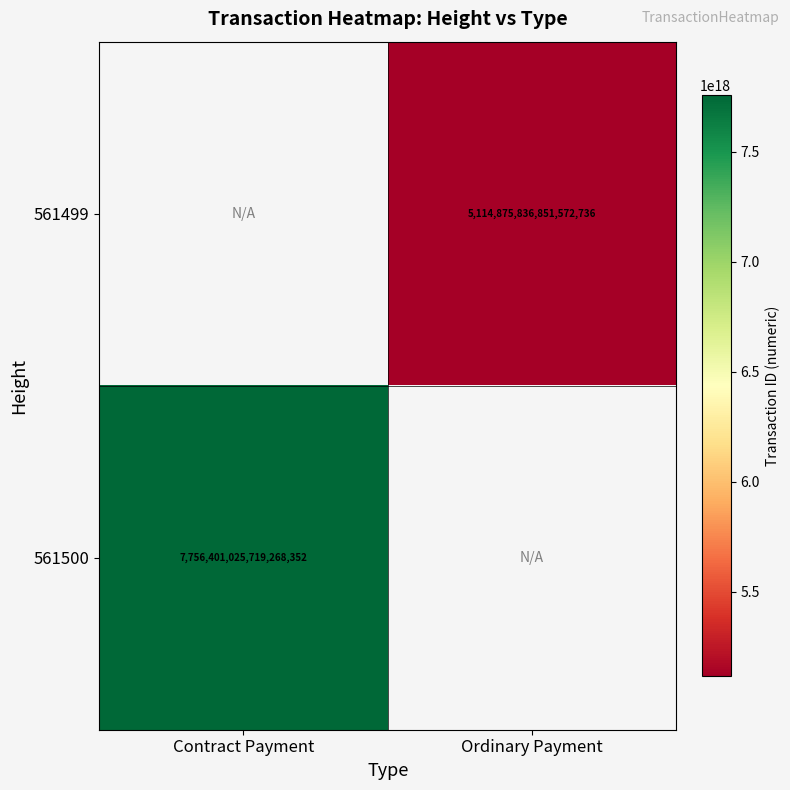

True or false: 561499 has a value of 3326116377244780544 at Ordinary Payment.

False